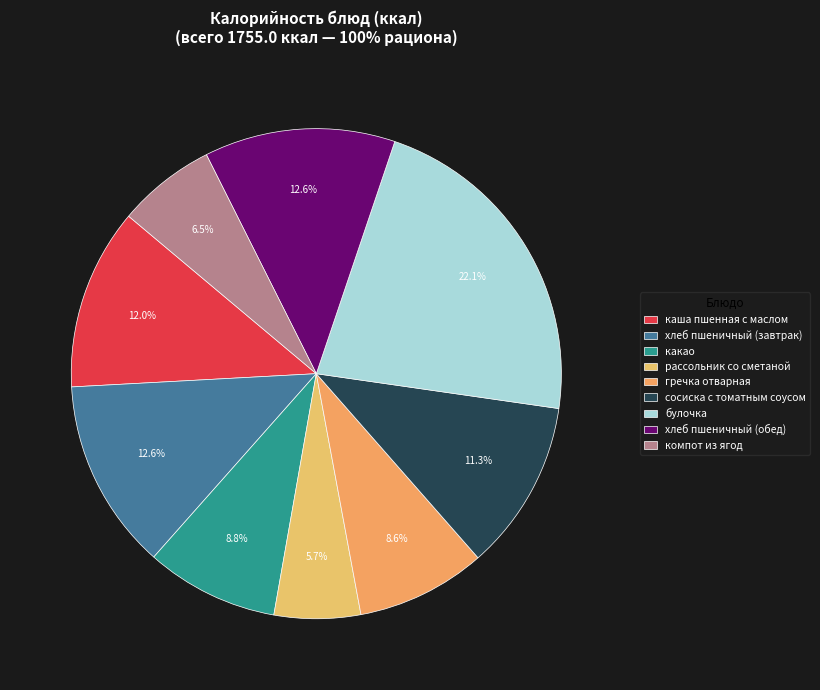

Which slice is the largest?

булочка